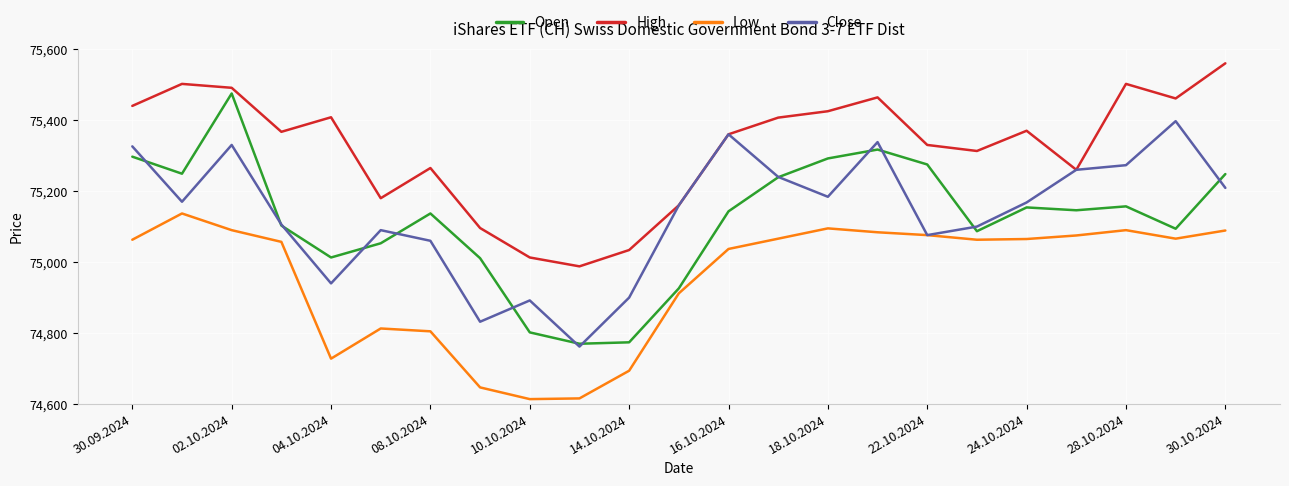

In Low, how many points are higher than both neighbors (excluding endpoints)?

4